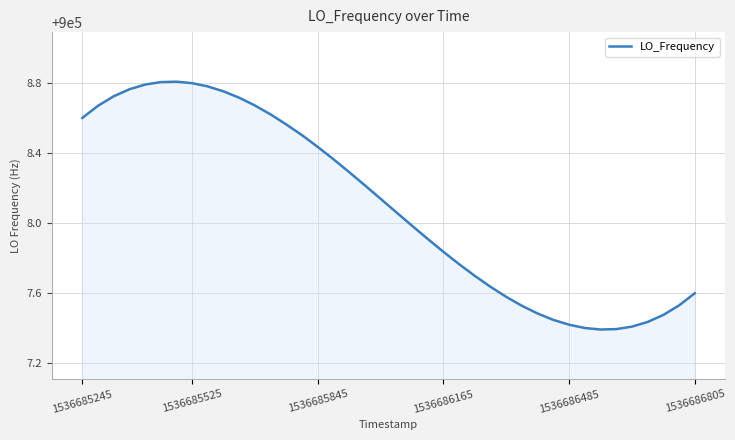

What is the difference between the maximum and minimum values?

1.4